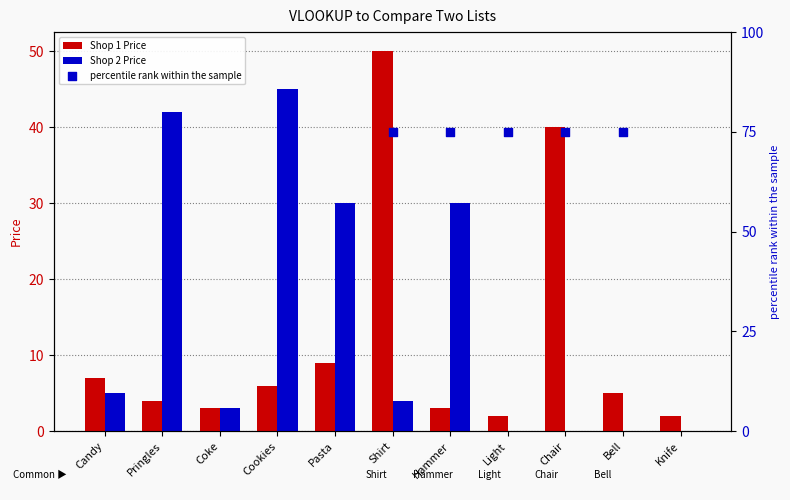

At which category is the sum across all series the highest?

Shirt